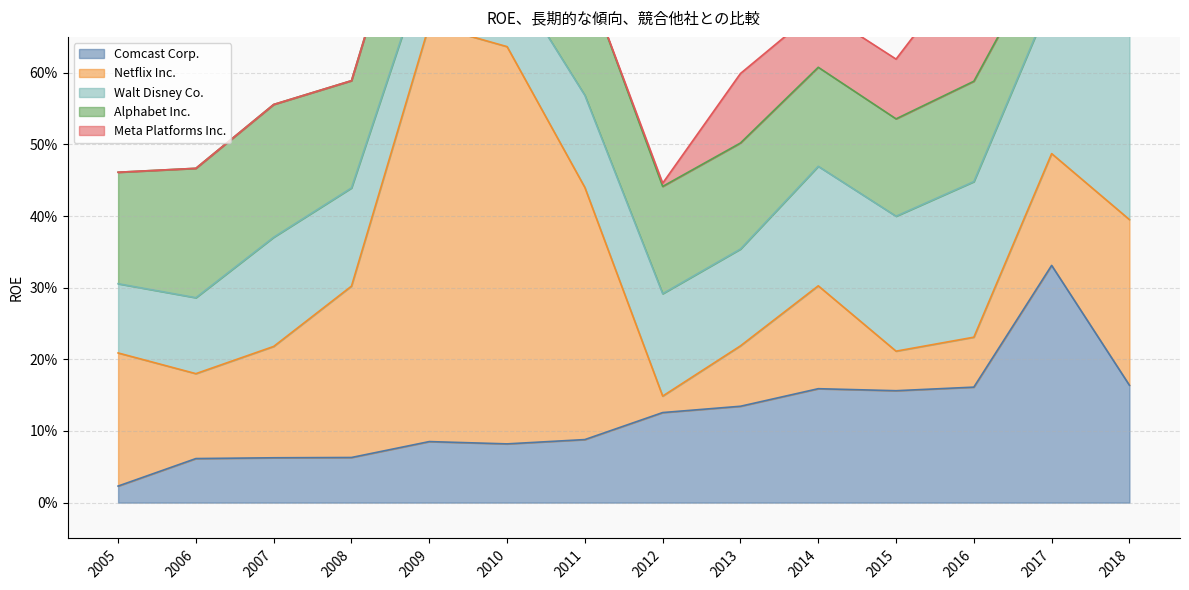

What is the spread (max minus min) of values at 2015?

0.1